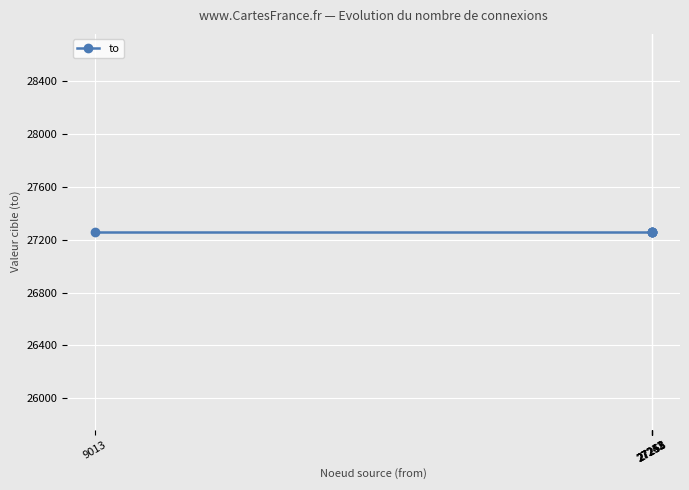

At which category does the data reach its first local peak?

27243